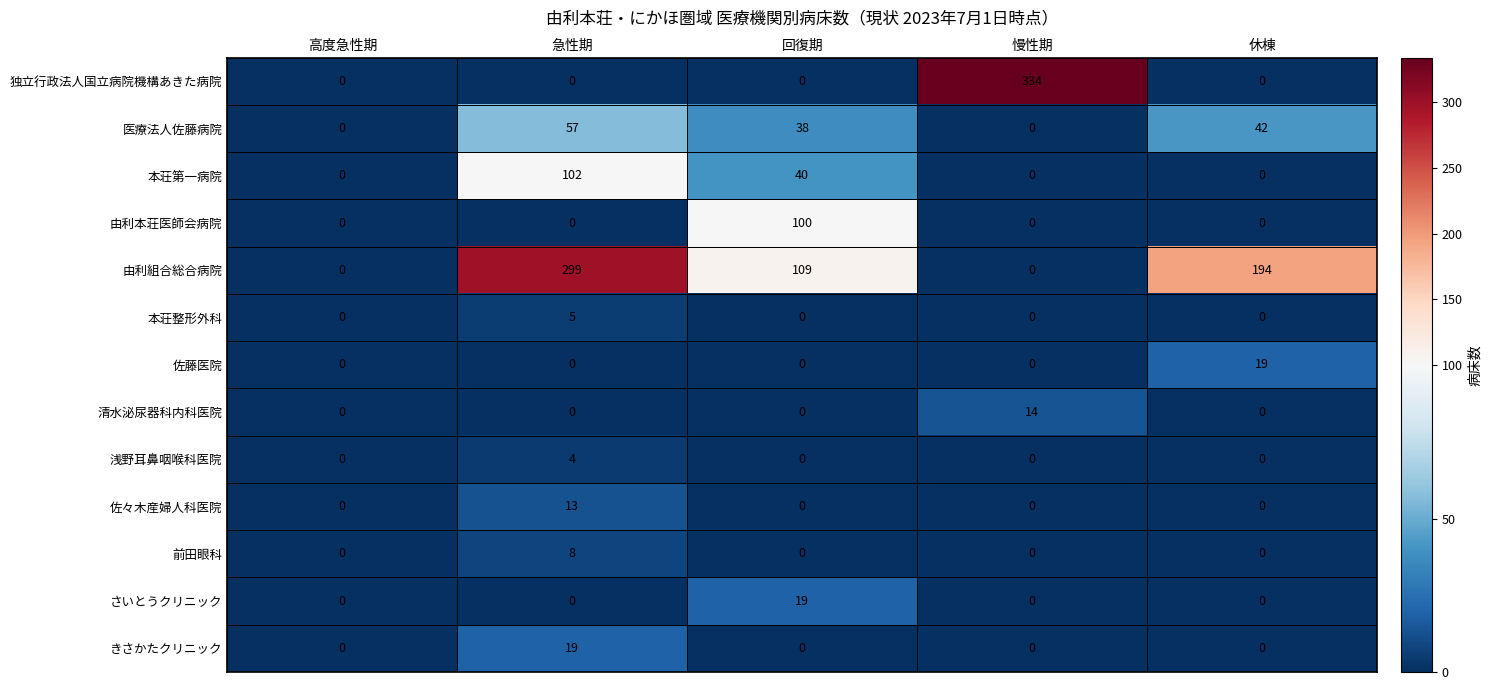

At which label does 本荘整形外科 reach its peak?

急性期